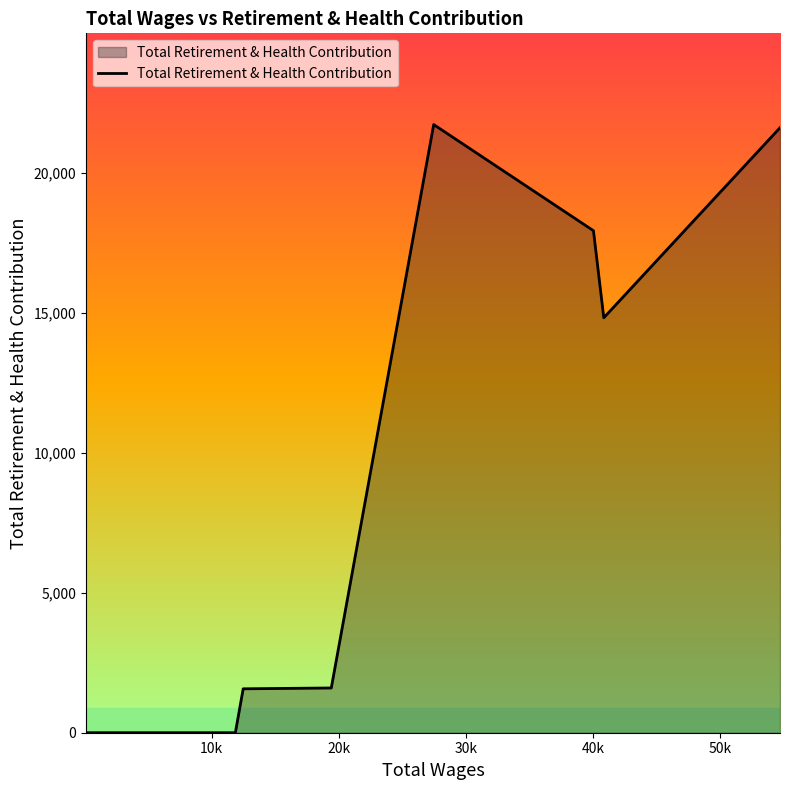

Does the chart display data point markers on the line(s)?

No